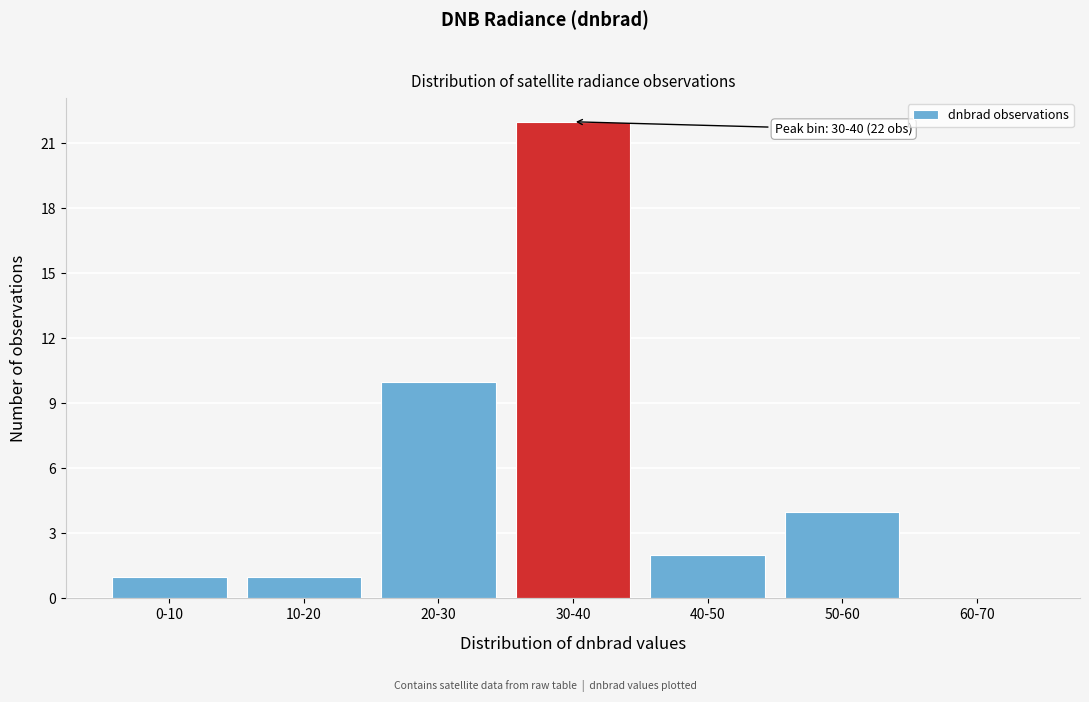

Reading left to right, extract all data points from this chart.

0-10=1	10-20=1	20-30=10	30-40=22	40-50=2	50-60=4	60-70=0